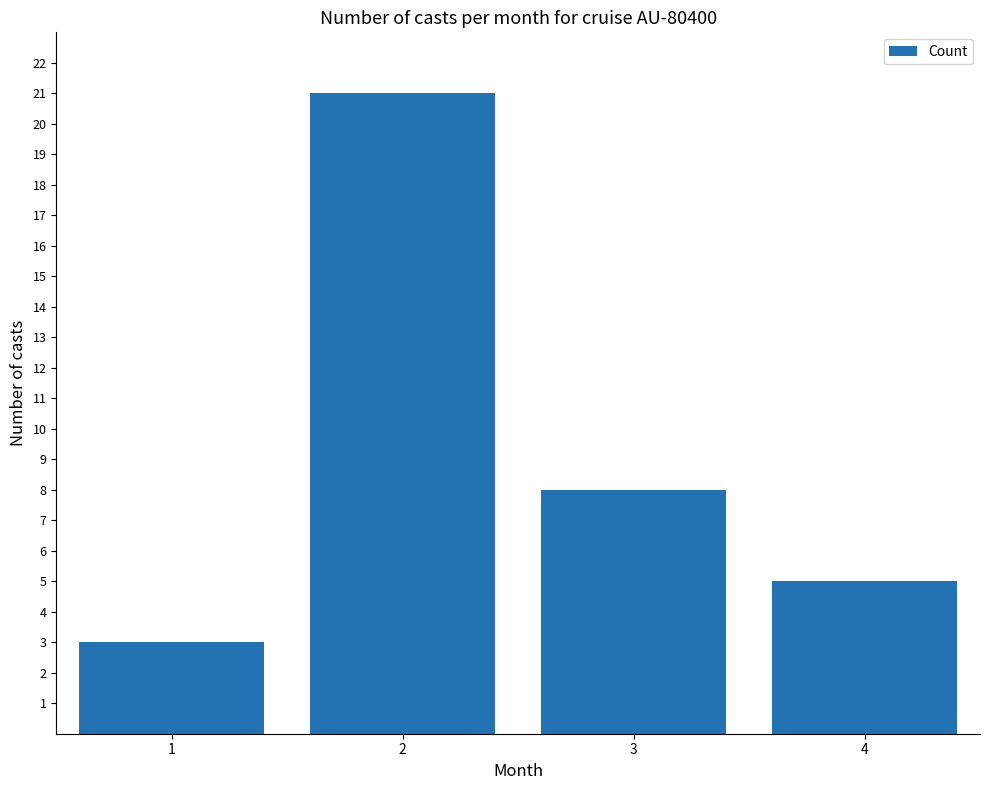

What is the difference between the second highest and second lowest values?

3